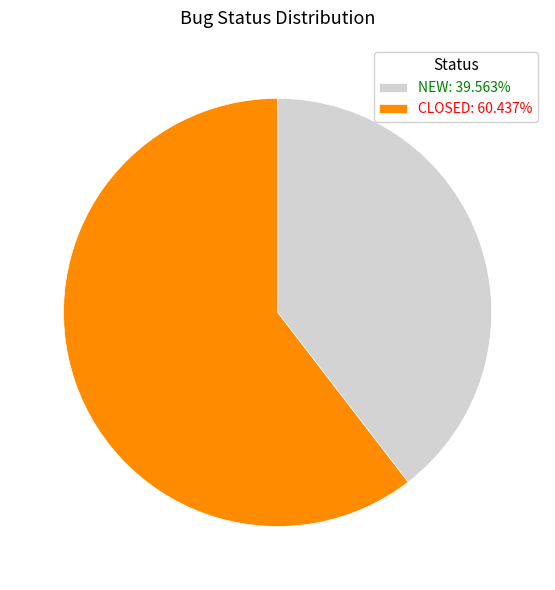

What is the ratio of the value at NEW: 39.563% to the value at CLOSED: 60.437%?

0.7